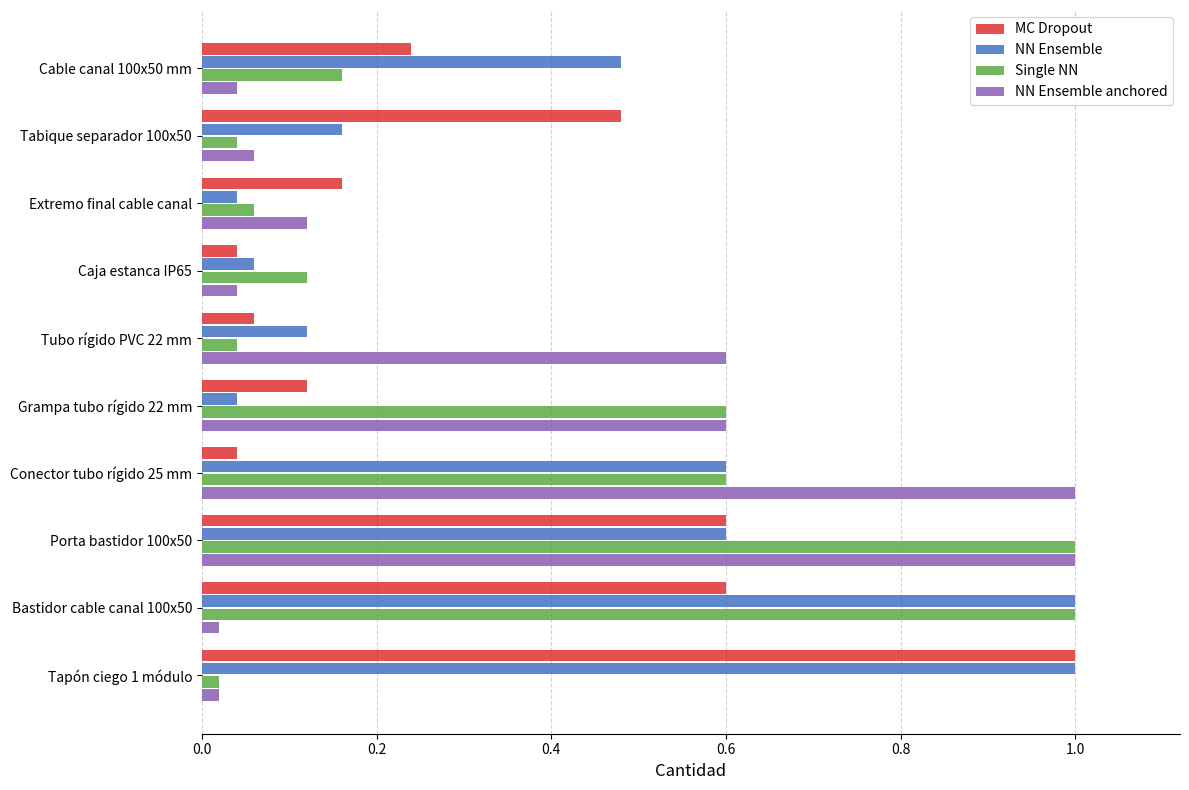

What is the difference between the second highest and minimum values in the MC Dropout series?

0.6